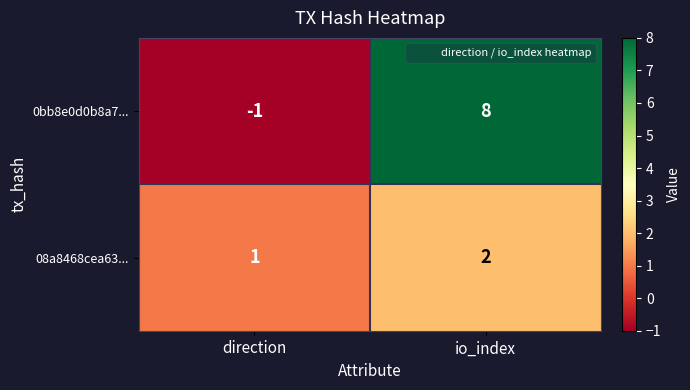

Which label corresponds to the largest value in the chart?

io_index